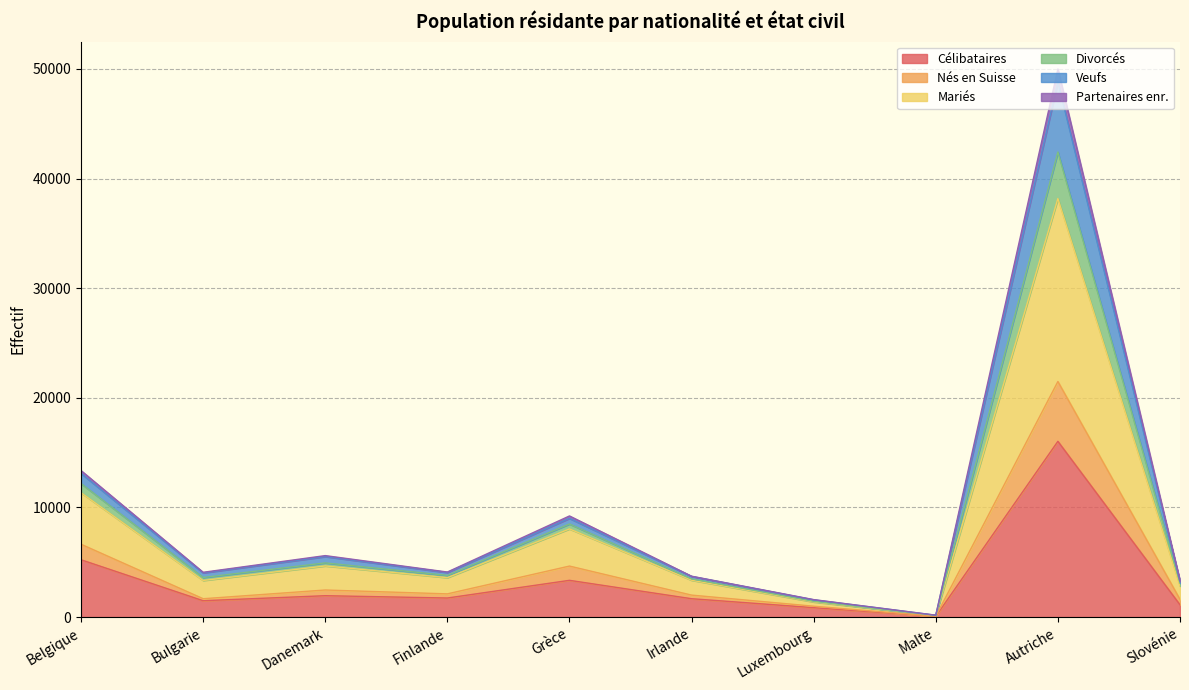

What is the total value across all series at Slovénie?

3320